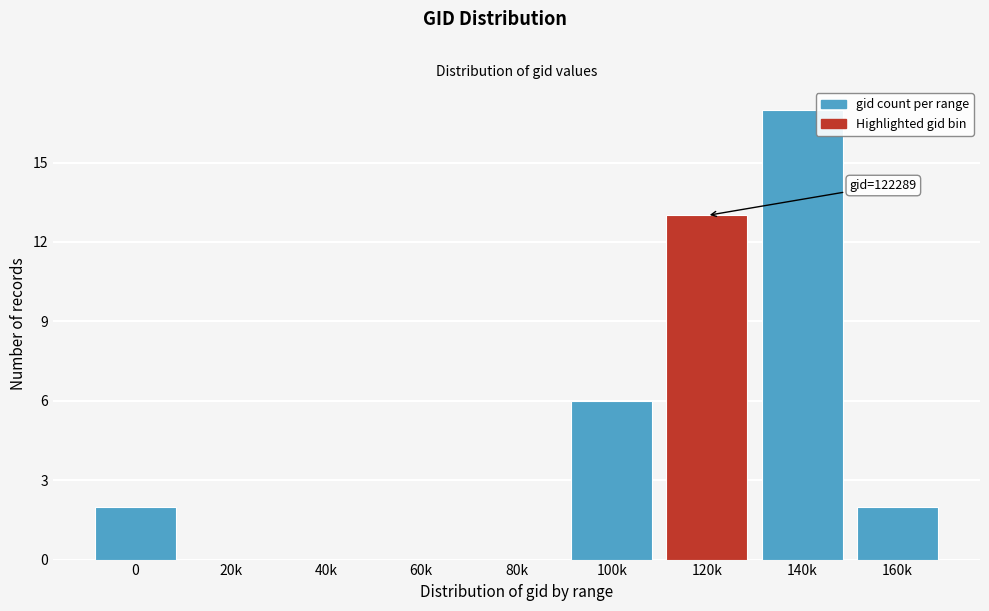

Reading left to right, transcribe all the data shown in this chart.

0=2	20k=0	40k=0	60k=0	80k=0	100k=6	120k=13	140k=17	160k=2